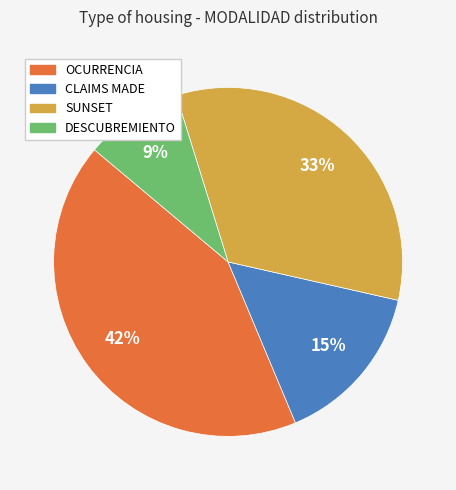

How many slices are in this pie chart?

4